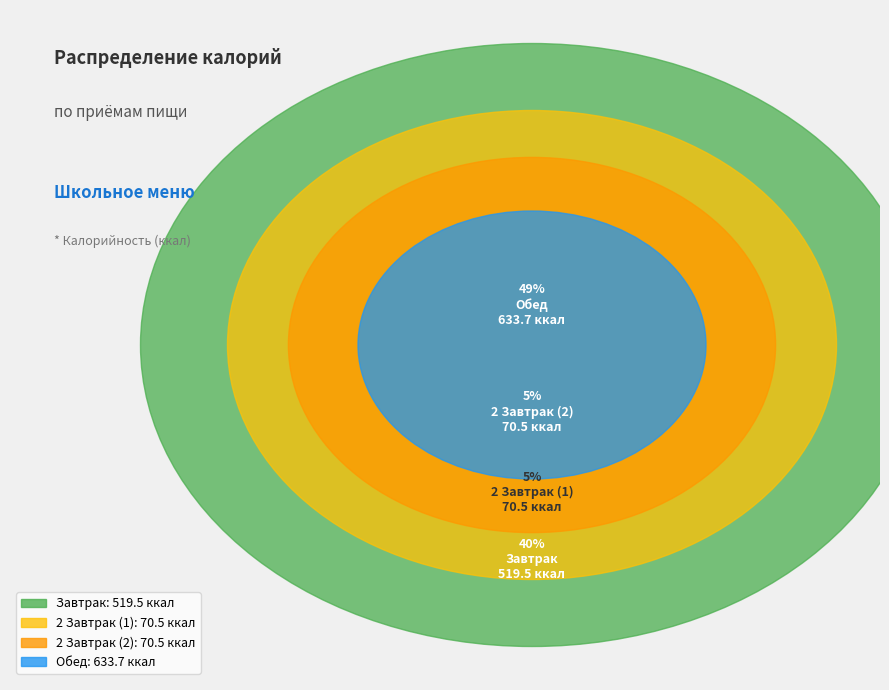

The 2 Завтрак (1) slice represents 5% of the pie. True or false?

True